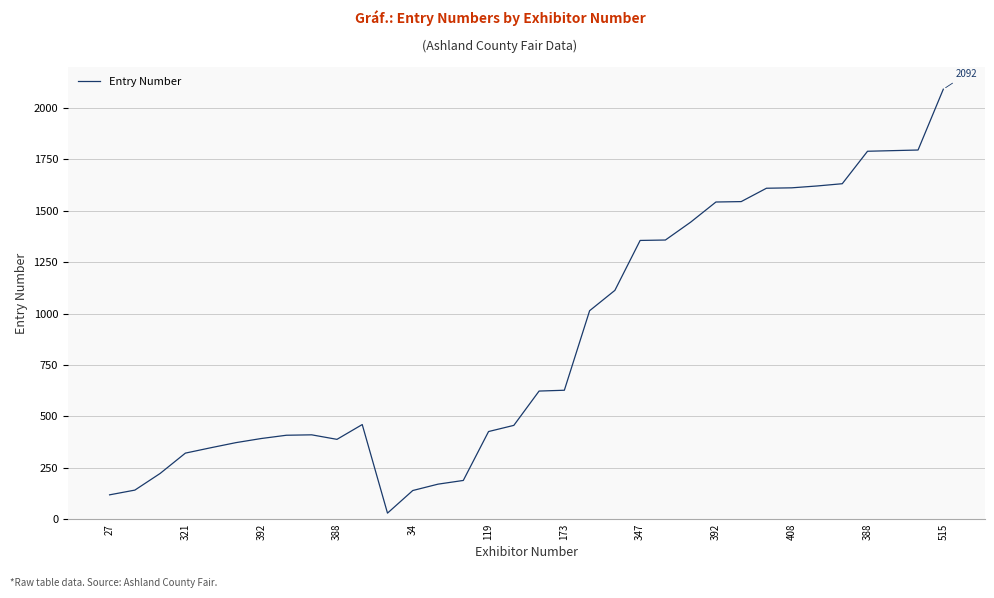

What is the difference between the second highest and second lowest values?

1678